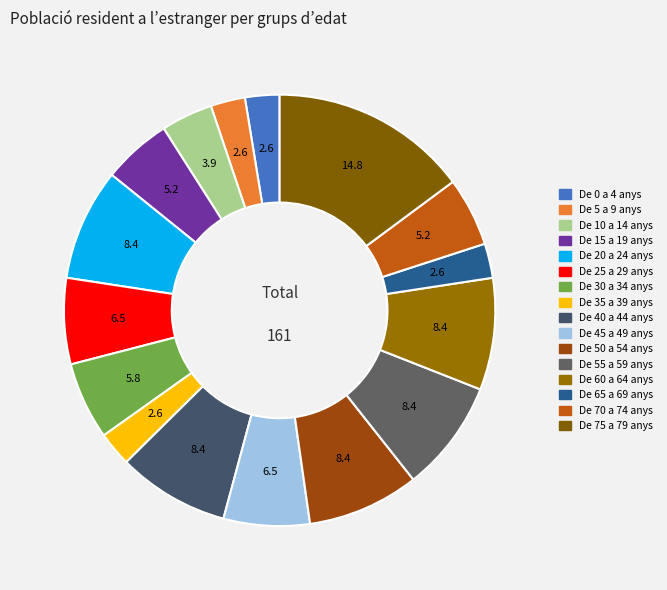

Count the number of slices in the pie.

16